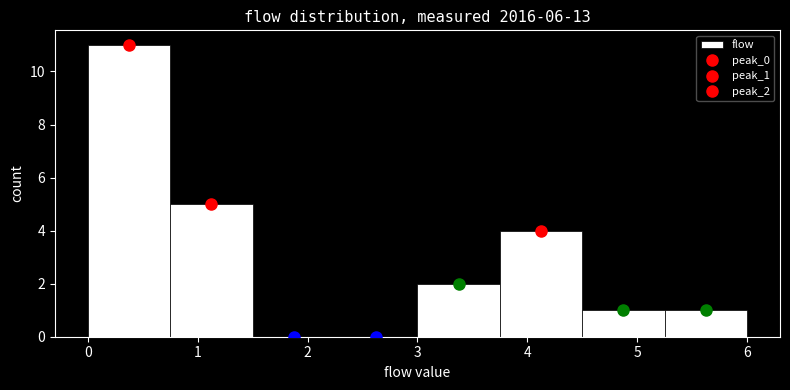

How tall is the bar that spans 5.25 to 6.00 on the x-axis? Neither the bar edges nor the heights are printed on the chart, so give them approximately, as read against the axes.

1